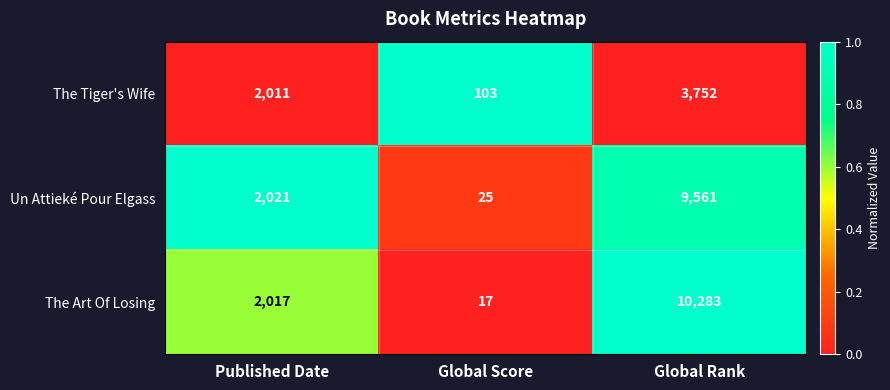

Between Published Date and Global Score, which series saw the biggest shift?

The Art Of Losing